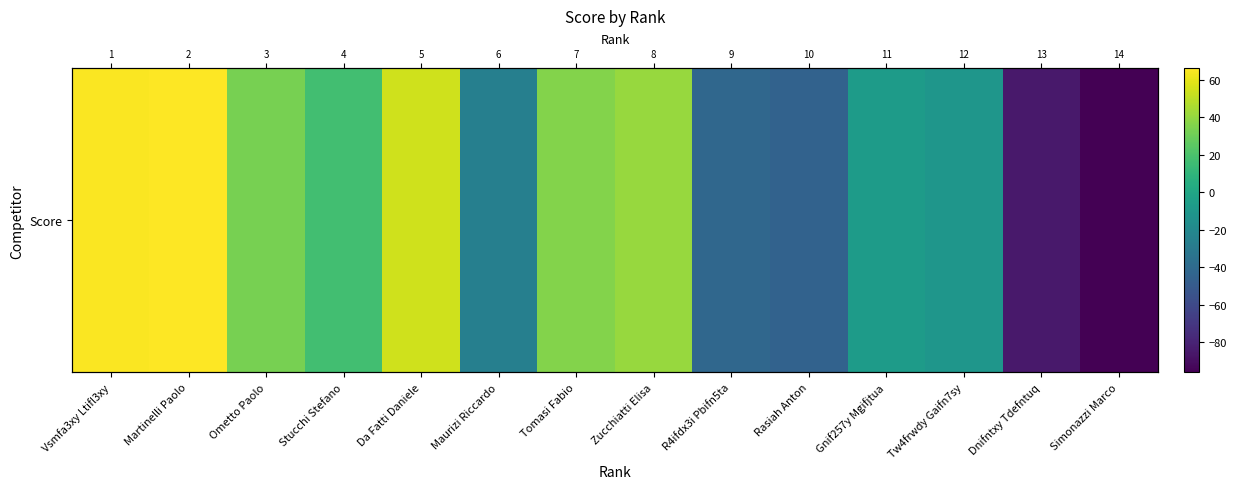

What is the difference between the maximum and minimum values?

162